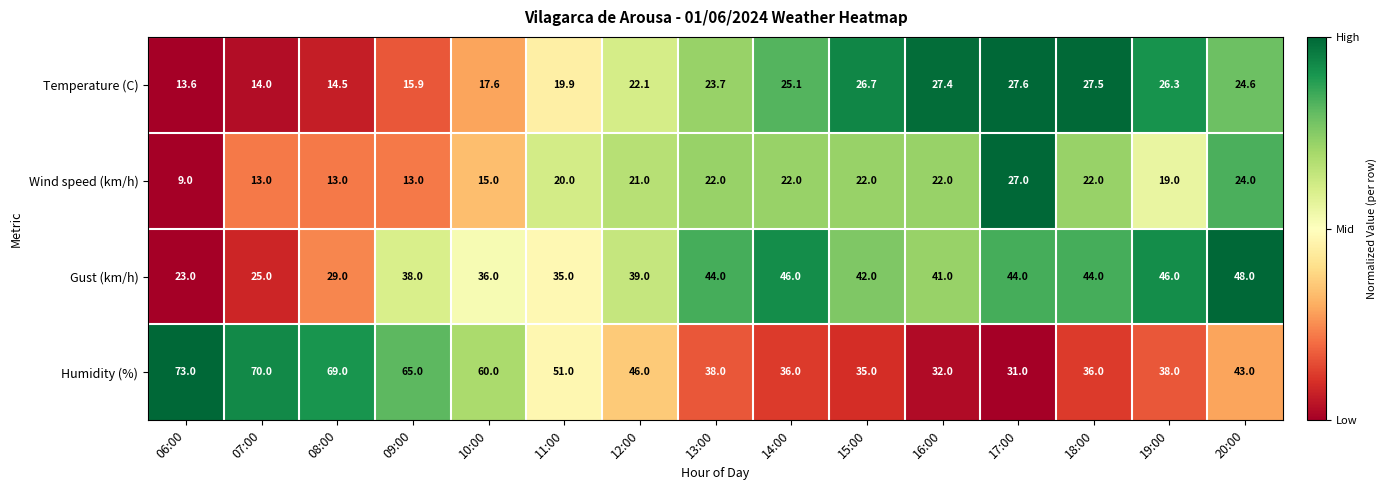

At which category is the sum across all series the highest?

20:00